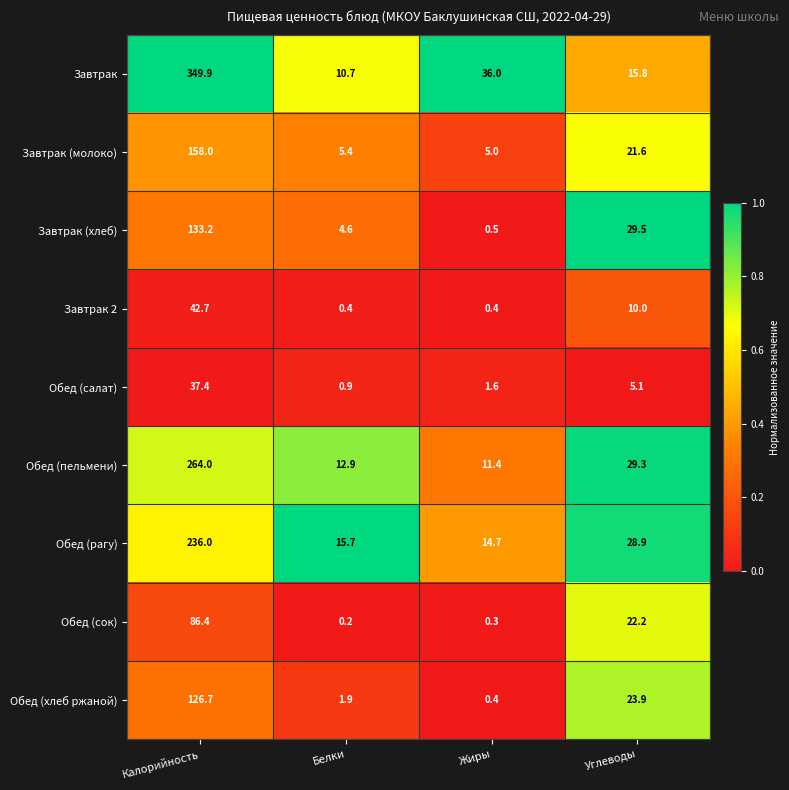

How many categories are shown in the chart?

4